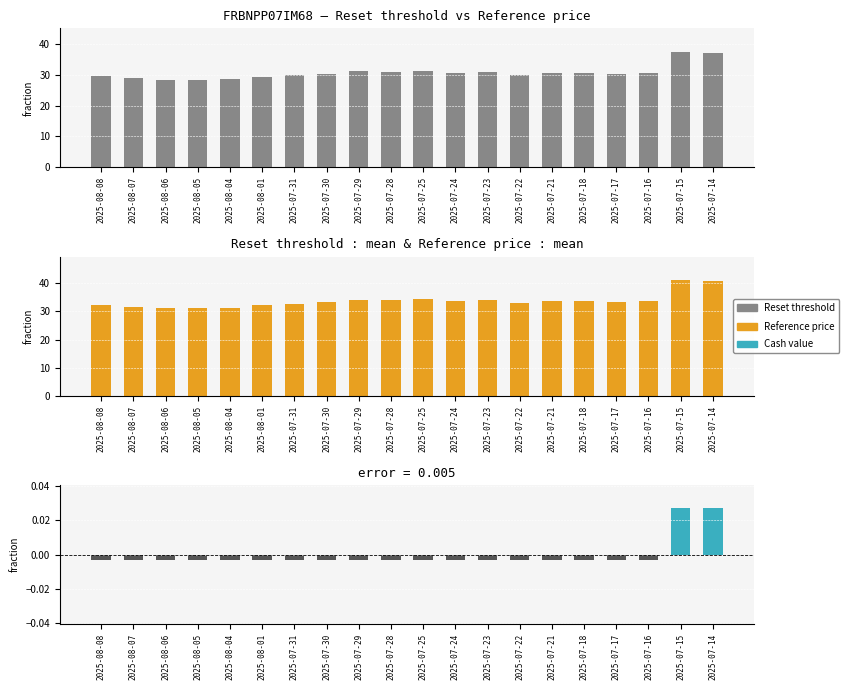

How many bars are there in each group?

3